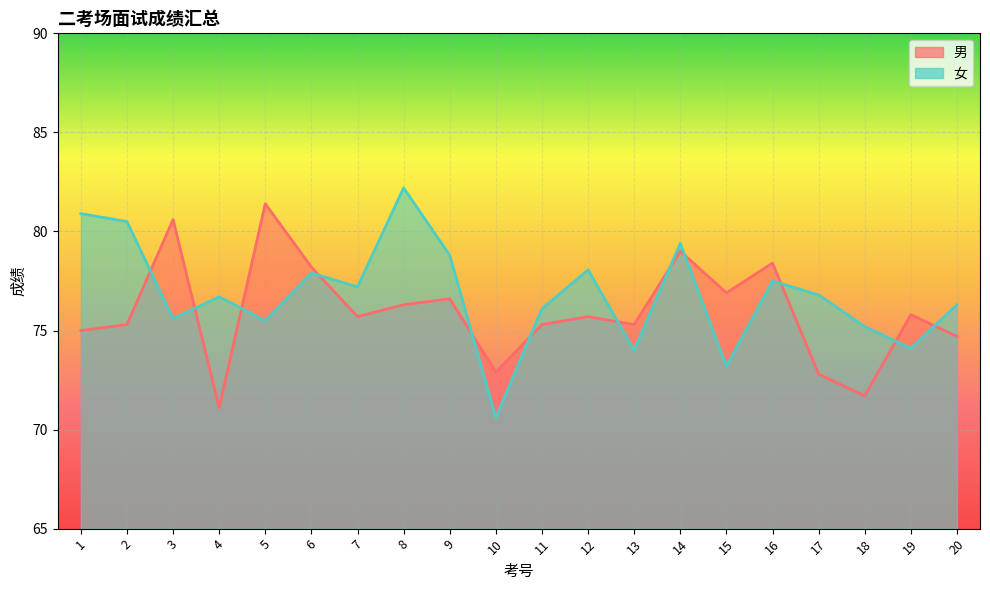

Which series has the largest range (max minus min)?

女